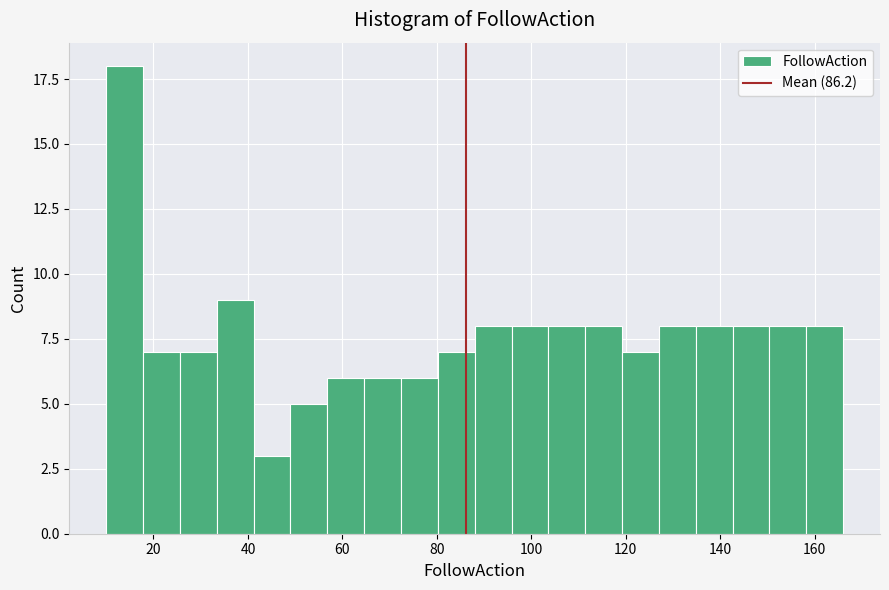

Read against the x-axis, roughly where is the centre of the tallest bar?

14